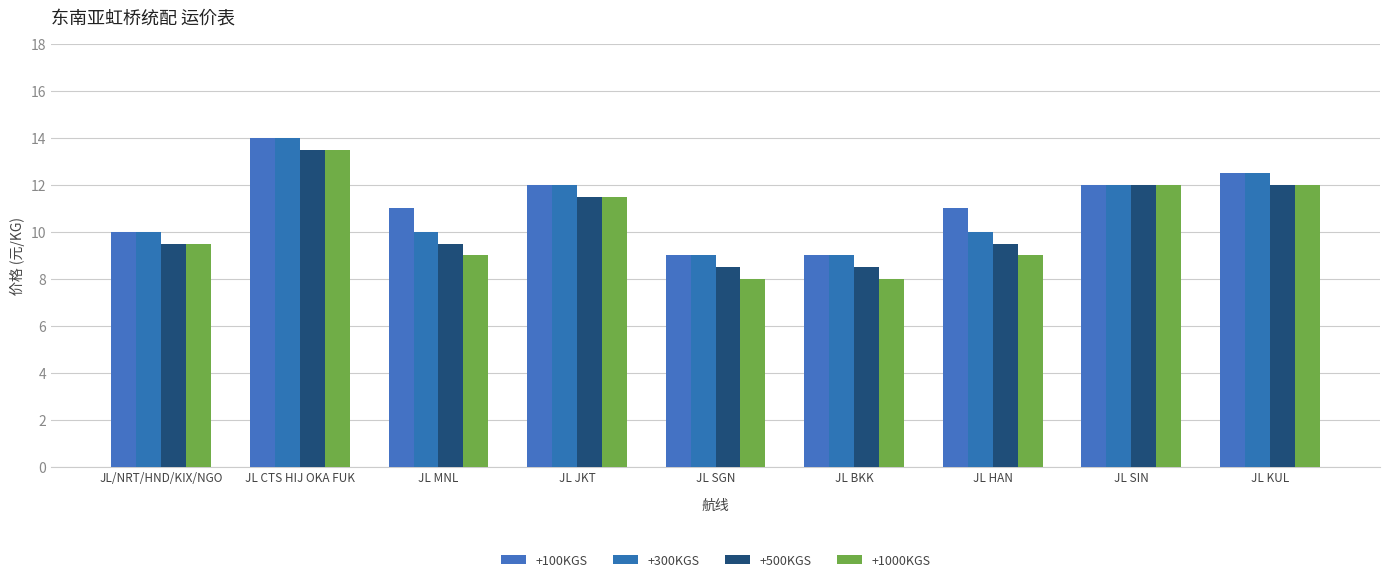

How many series are shown in this chart?

4